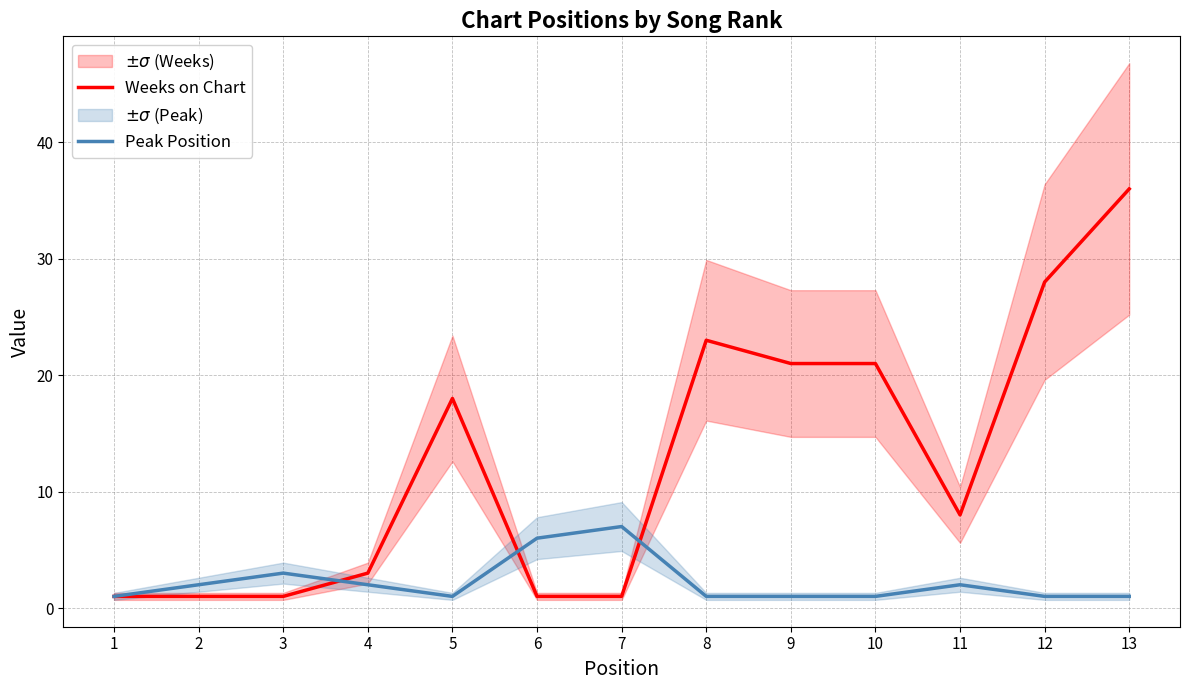

At which category does Peak Position reach its first local peak?

3